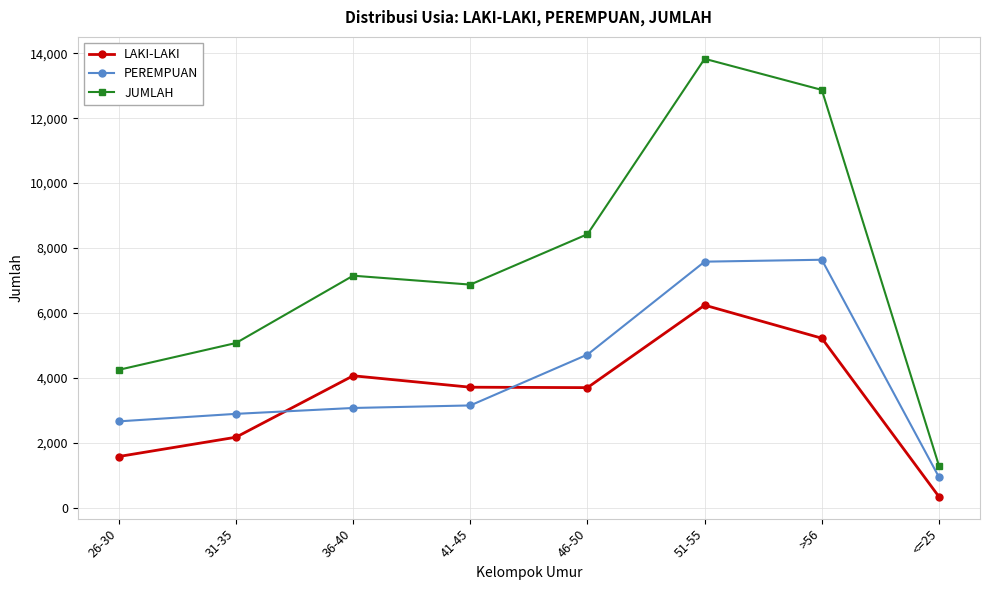

How many data points does each series have?

8